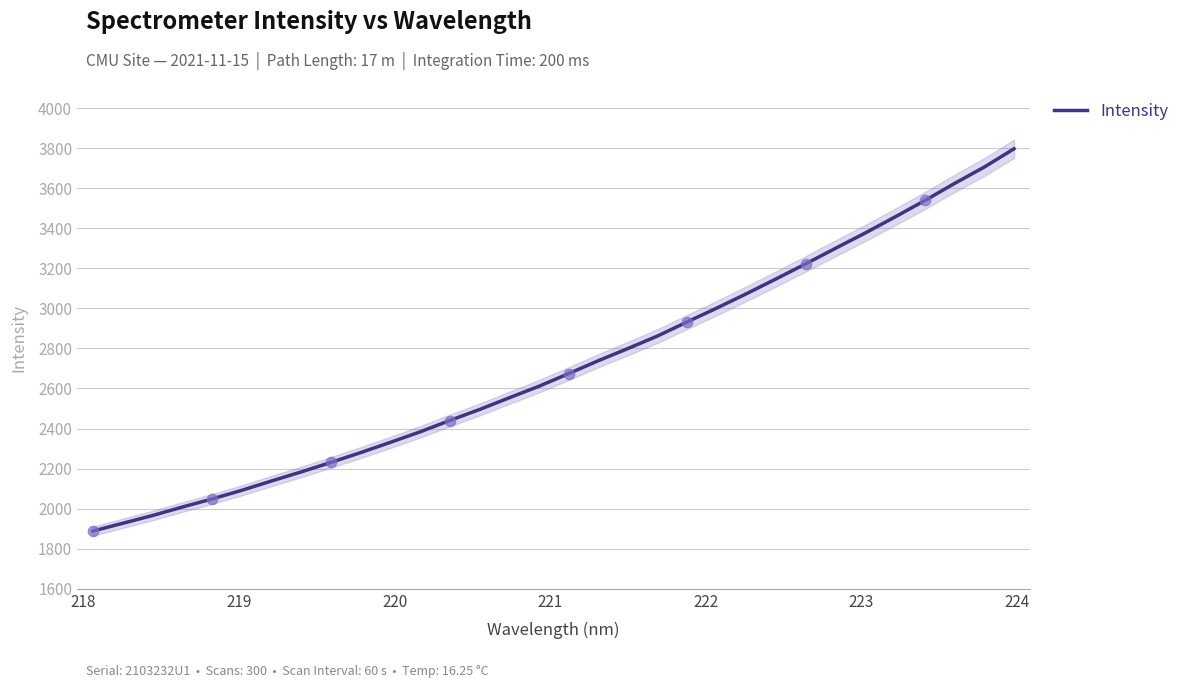

What is the lowest value of the Intensity series?

1888.0